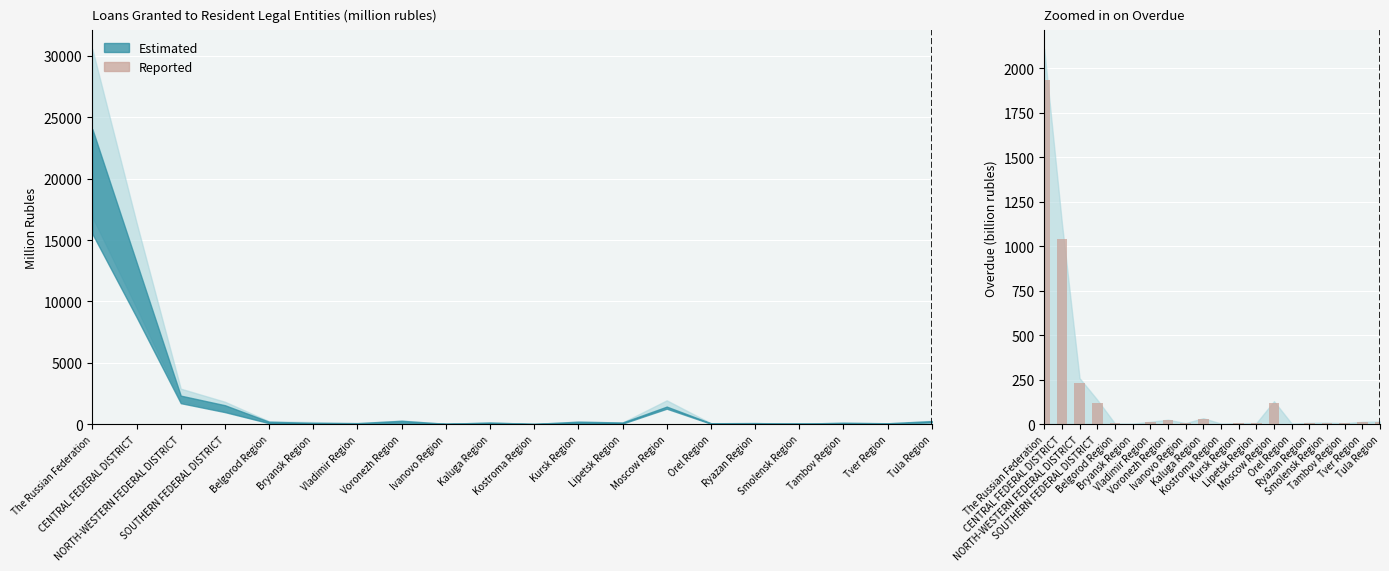

What is the sum of the values at Voronezh Region and Tula Region?

35.9